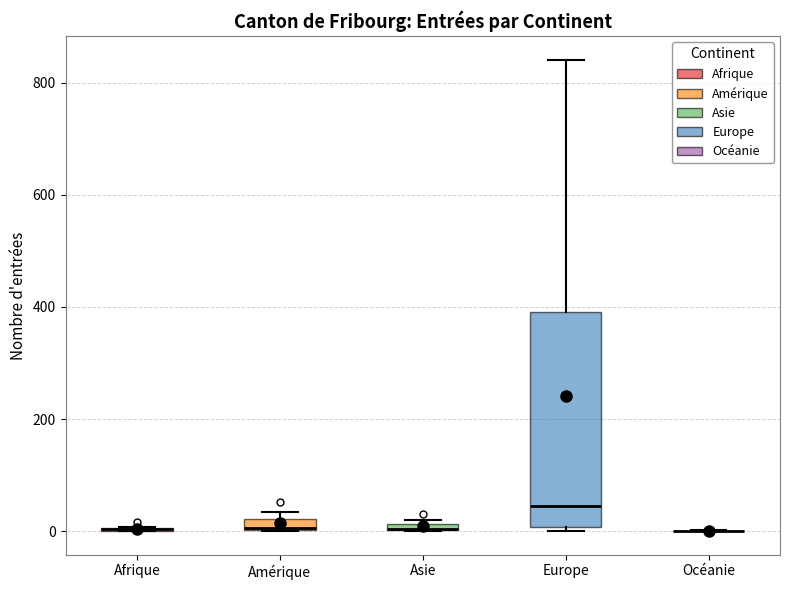

Where is the upper edge of the box for Asie on the y-axis? The values are not printed on the chart, so give them approximately, as read against the axis.

20